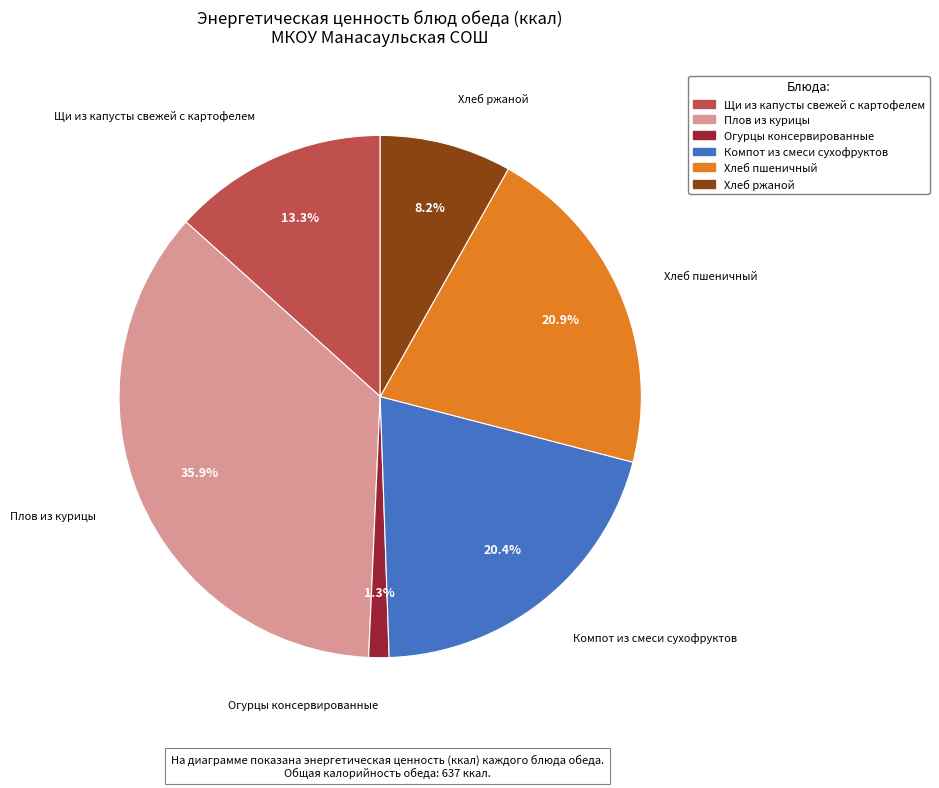

The Огурцы консервированные slice represents 11% of the pie. True or false?

False